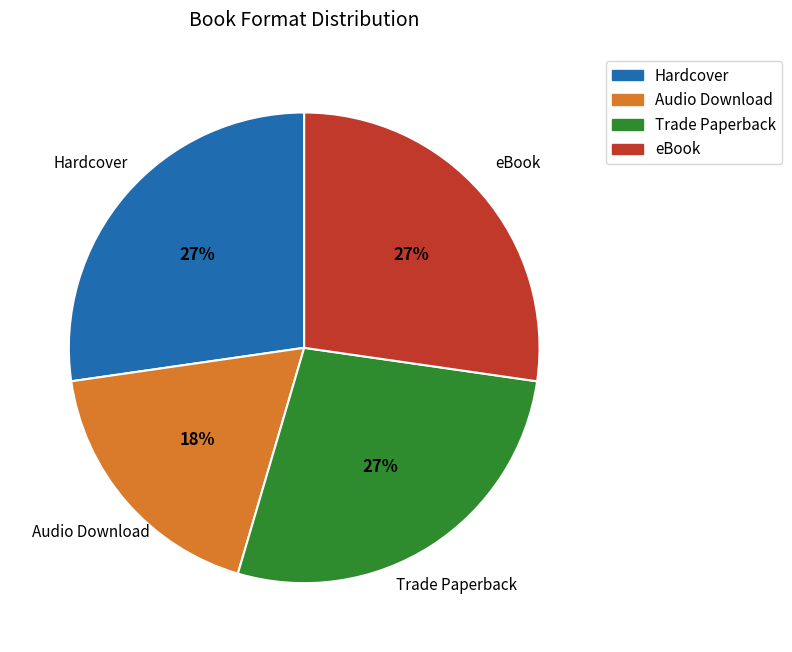

Does any single category account for the majority?

No